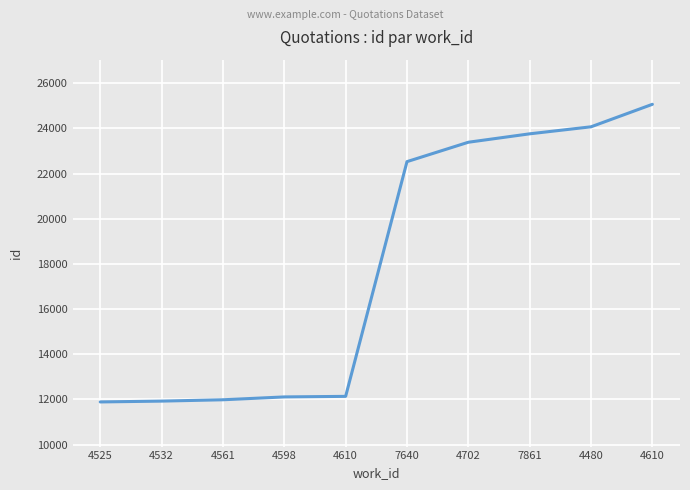

What is the greatest value displayed?

25069